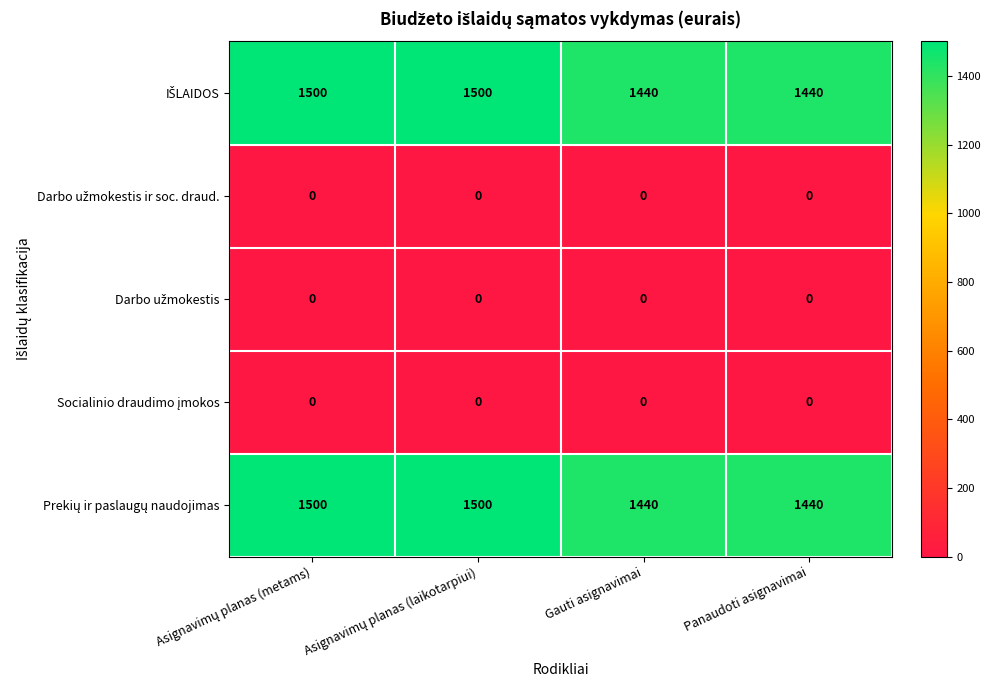

What is the total value across all series at Gauti asignavimai?

2880